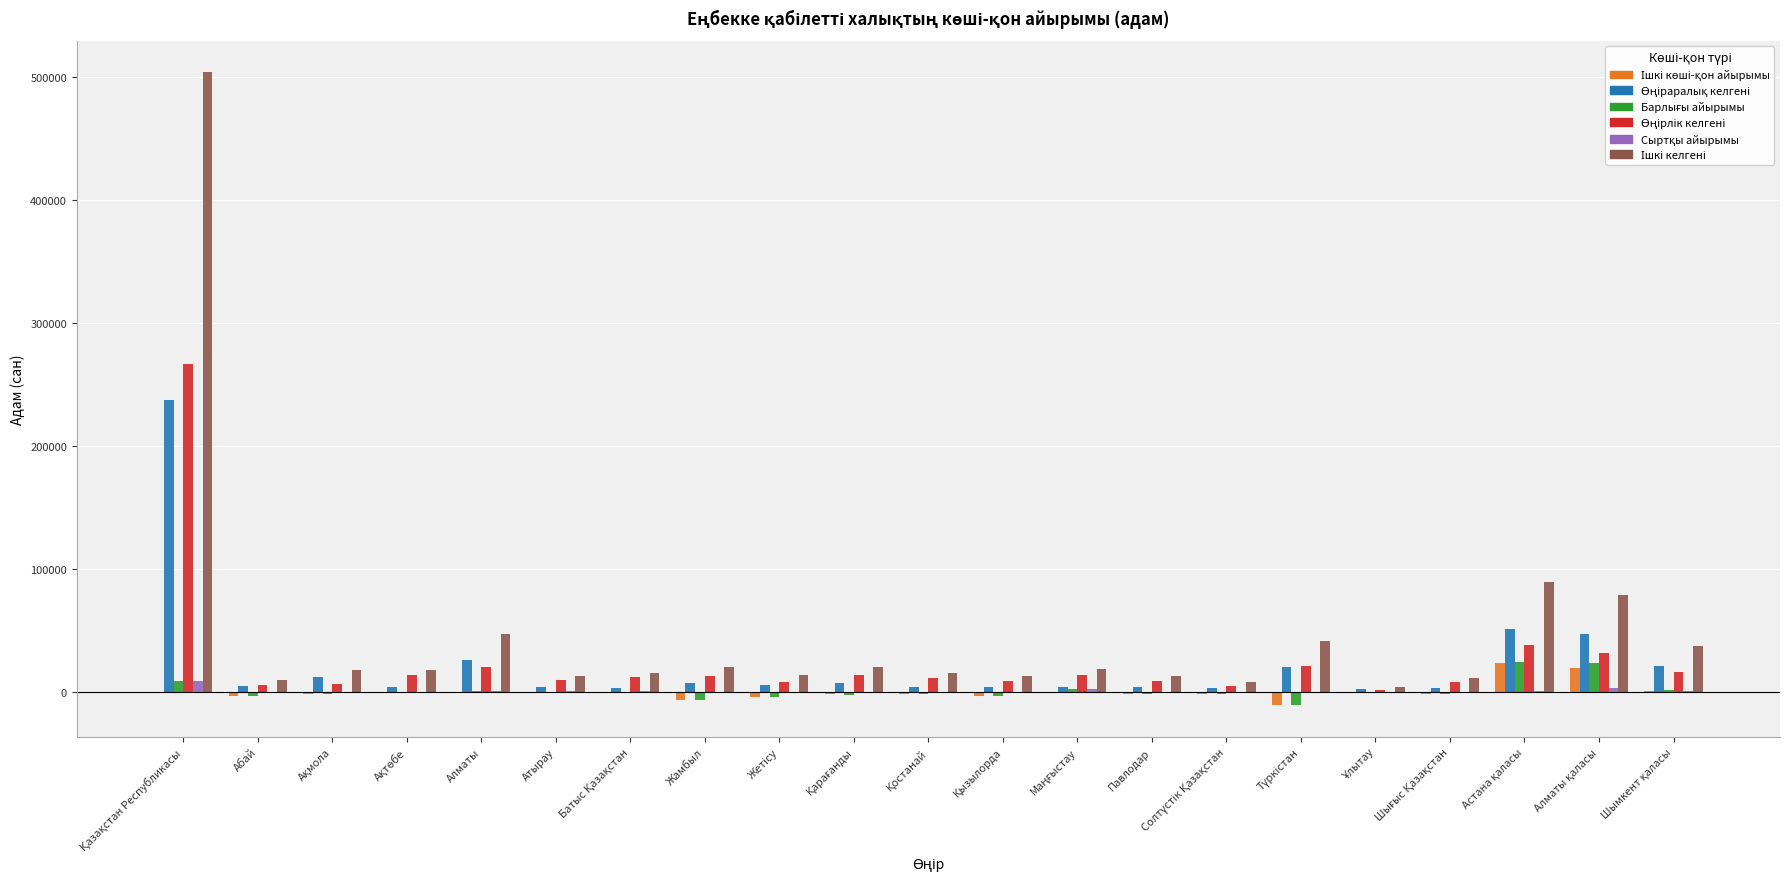

What is the label of the 17th bar from the left?

Ұлытау